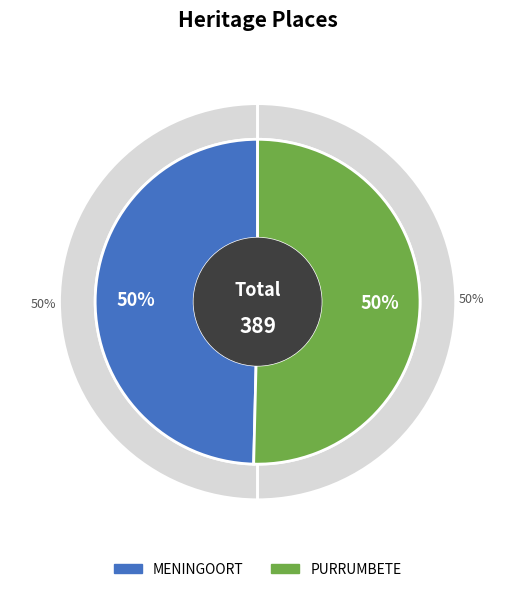

What is the largest slice in the pie chart?

PURRUMBETE